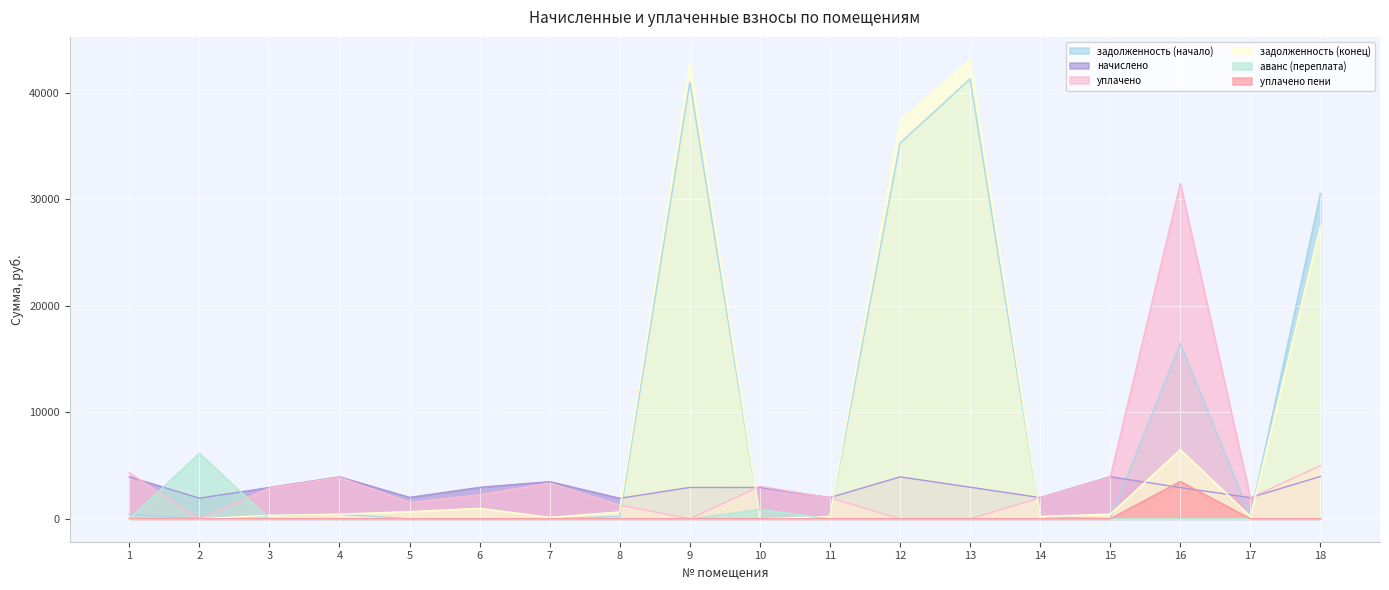

Reading left to right, extract all data points from this chart.

задолженность (начало): 437.1	0.0	326.5	437.1	0.0	0.0	0.0	214.7	41018.1	0.0	221.5	35280.2	41318.0	220.7	0.0	16462.8	220.7	30580.3
начислено: 3934.3	1937.5	2938.6	3934.3	2007.5	2949.3	3487.5	1921.4	2944.0	2938.6	1991.3	3934.3	2965.5	1985.9	3950.4	2933.2	1985.9	3977.3
уплачено: 4321.7	0.0	2901.5	3884.6	1536.0	2256.6	3355.1	1280.9	0.0	3050.0	1966.2	0.0	0.0	1960.8	3900.5	31492.3	1960.8	5000.0
задолженность (конец): 0.0	0.0	326.5	437.1	670.1	984.5	132.5	641.4	42803.1	0.0	221.3	37435.2	43116.0	220.7	438.9	6486.4	220.7	27530.6
аванс (переплата): 0.0	6152.7	0.0	0.0	0.0	0.0	0.0	0.0	0.0	877.1	0.0	0.0	0.0	0.0	0.0	0.0	0.0	0.0
уплачено пени: 0.0	0.0	0.0	0.0	0.0	0.0	0.0	1.7	0.0	0.0	0.5	0.0	0.0	0.0	0.0	3507.7	0.0	0.0